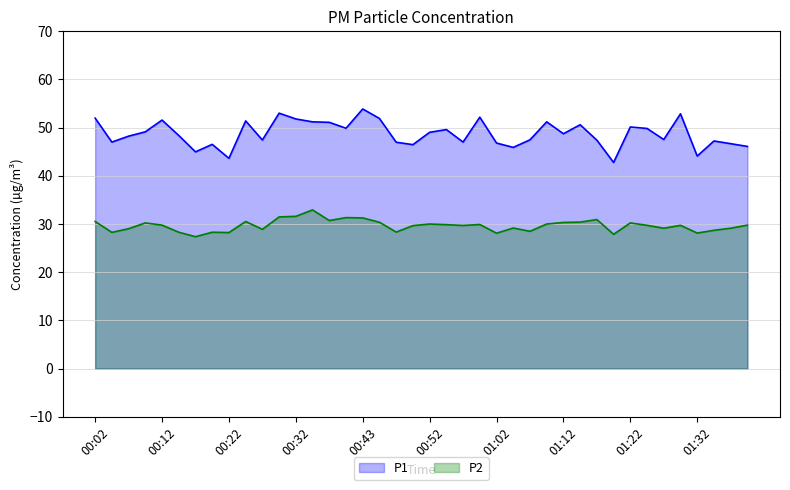

What is the spread (max minus min) of values at 01:34?

18.5